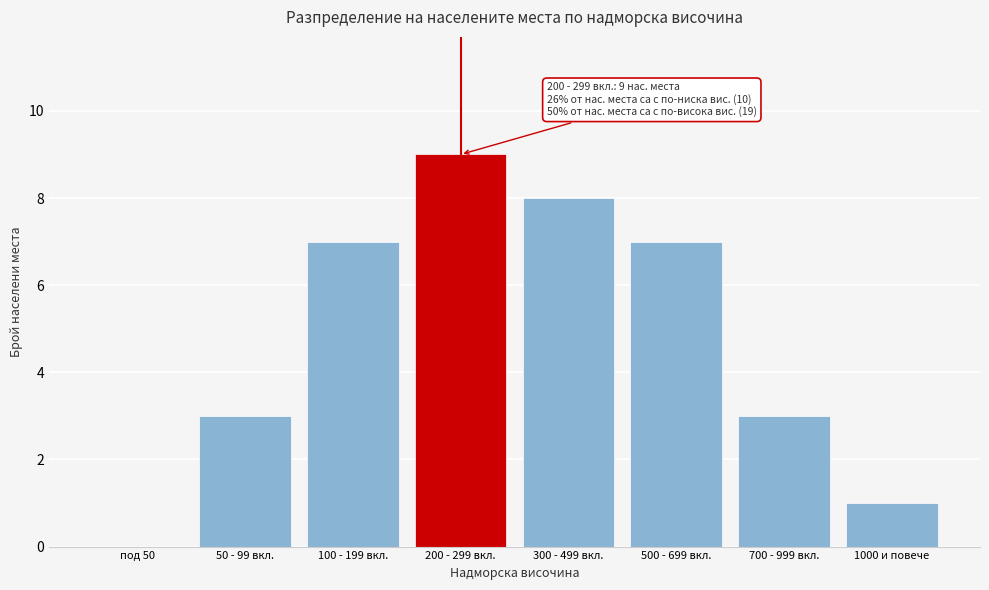

Reading left to right, list all the values displayed in this chart.

под 50=0	50 - 99 вкл.=3	100 - 199 вкл.=7	200 - 299 вкл.=9	300 - 499 вкл.=8	500 - 699 вкл.=7	700 - 999 вкл.=3	1000 и повече=1